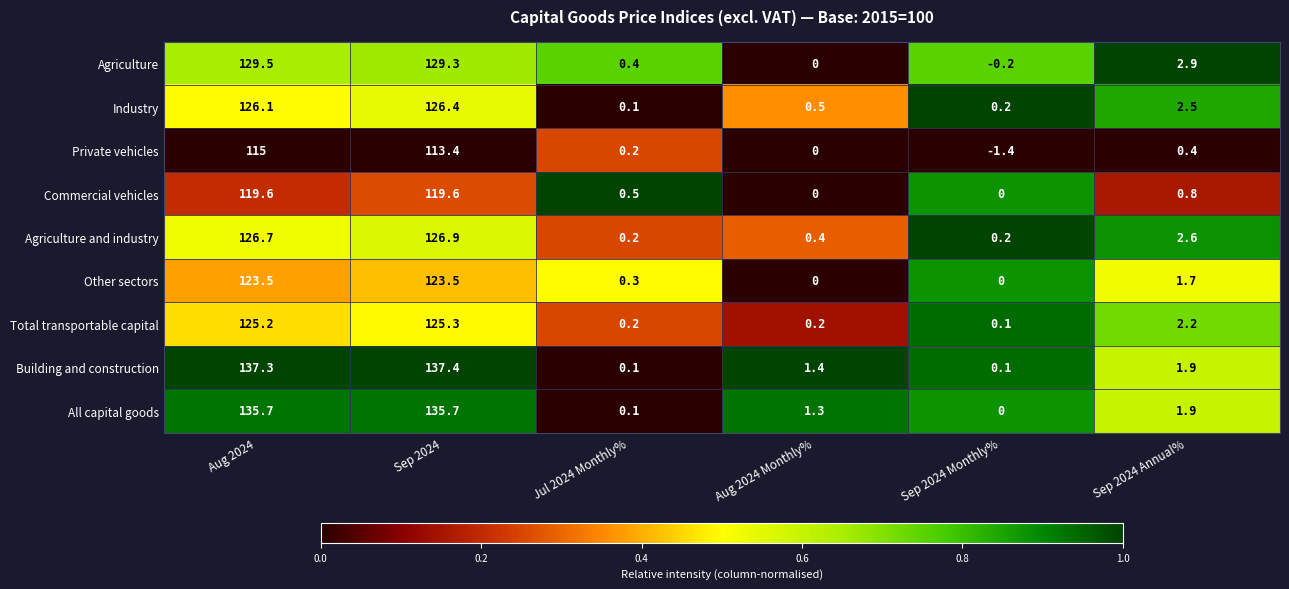

What is the difference between the second highest and minimum values in the Total transportable capital series?

125.1